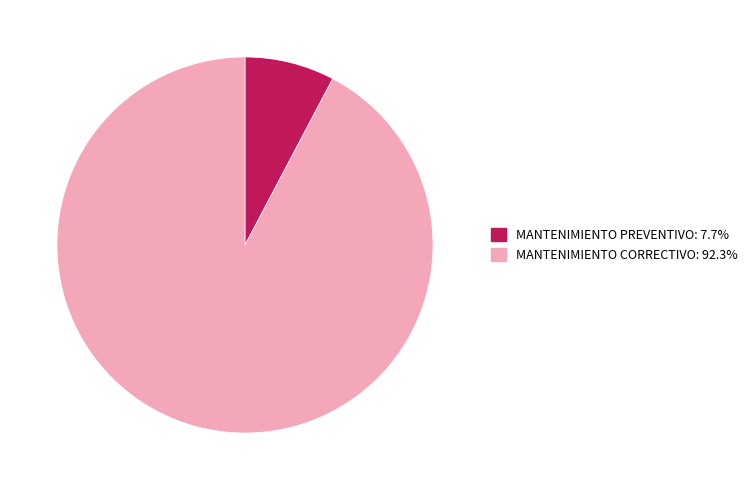

Do MANTENIMIENTO CORRECTIVO and MANTENIMIENTO PREVENTIVO together represent more than half of the pie?

Yes